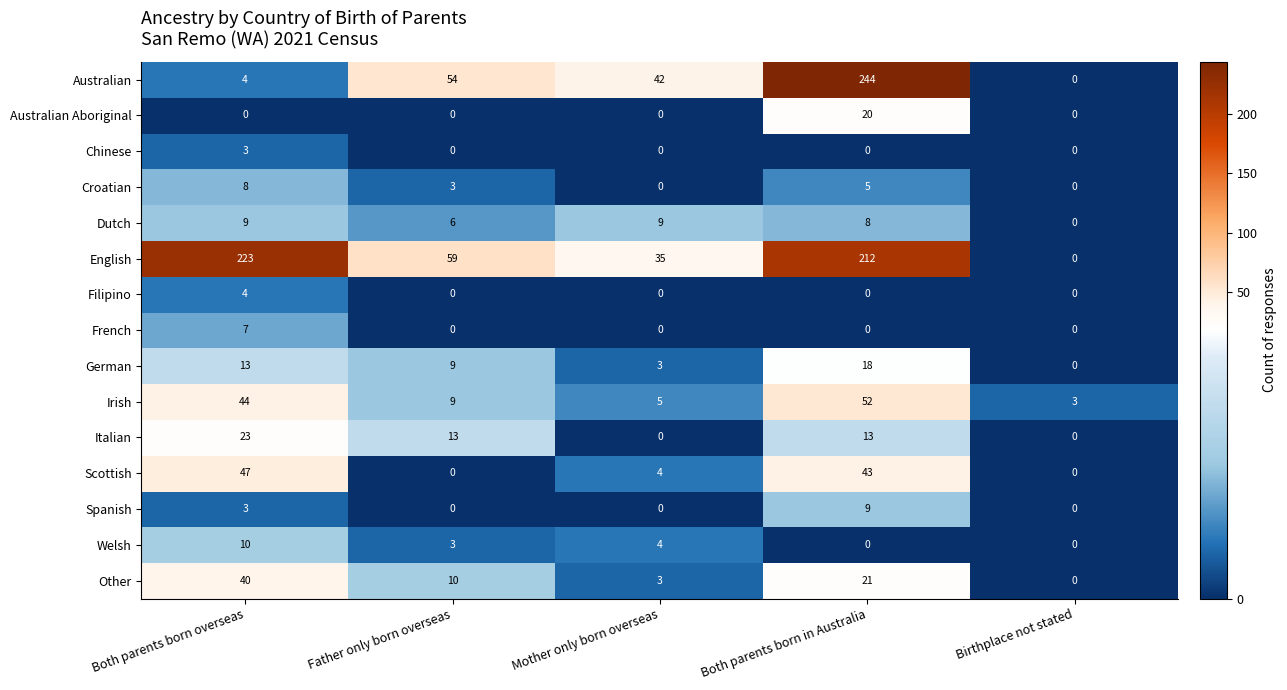

Which category has the lowest value in the Irish series?

Birthplace not stated